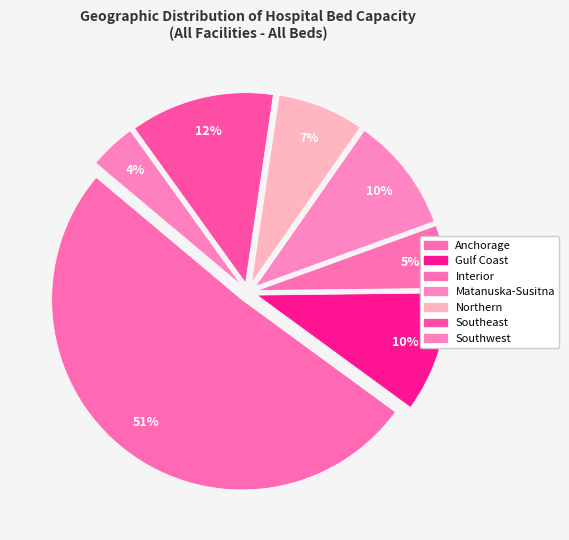

To the nearest percent, what is the difference between the Northern and Gulf Coast slice percentages?

3%